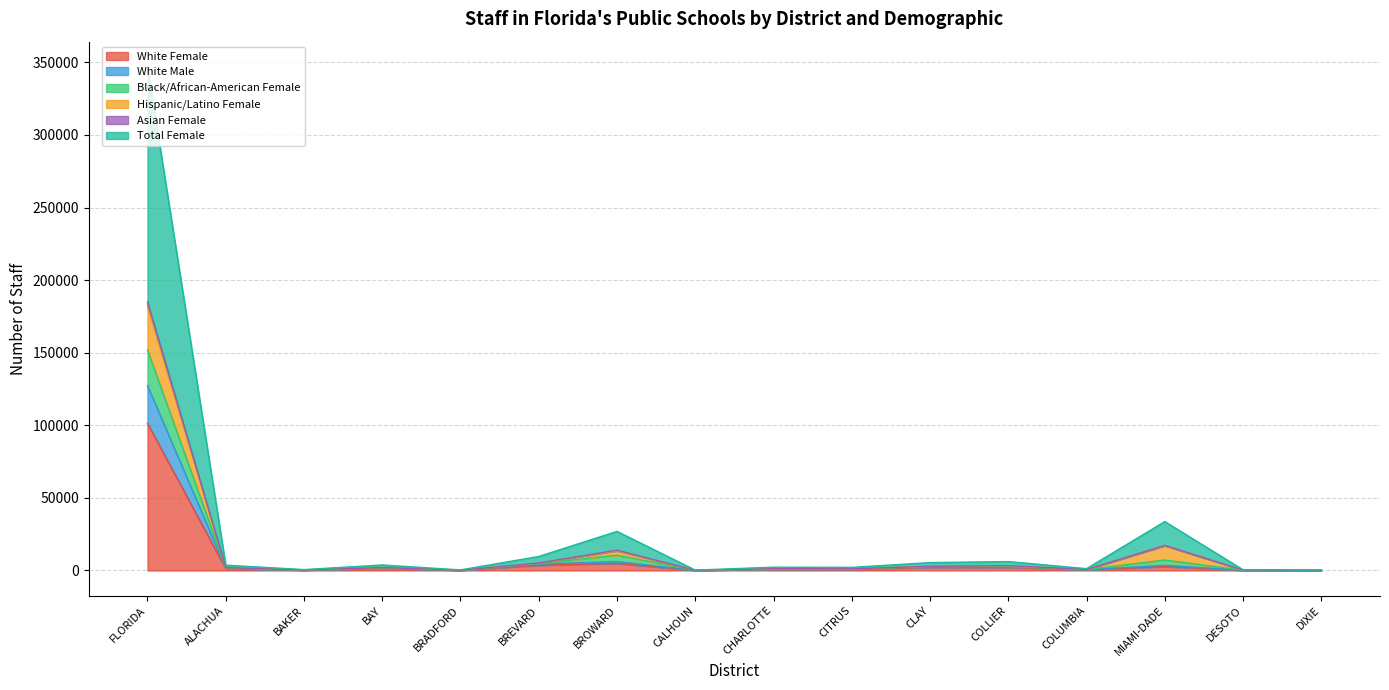

What is the value of the Total Female point at the 10th from the left?

1168